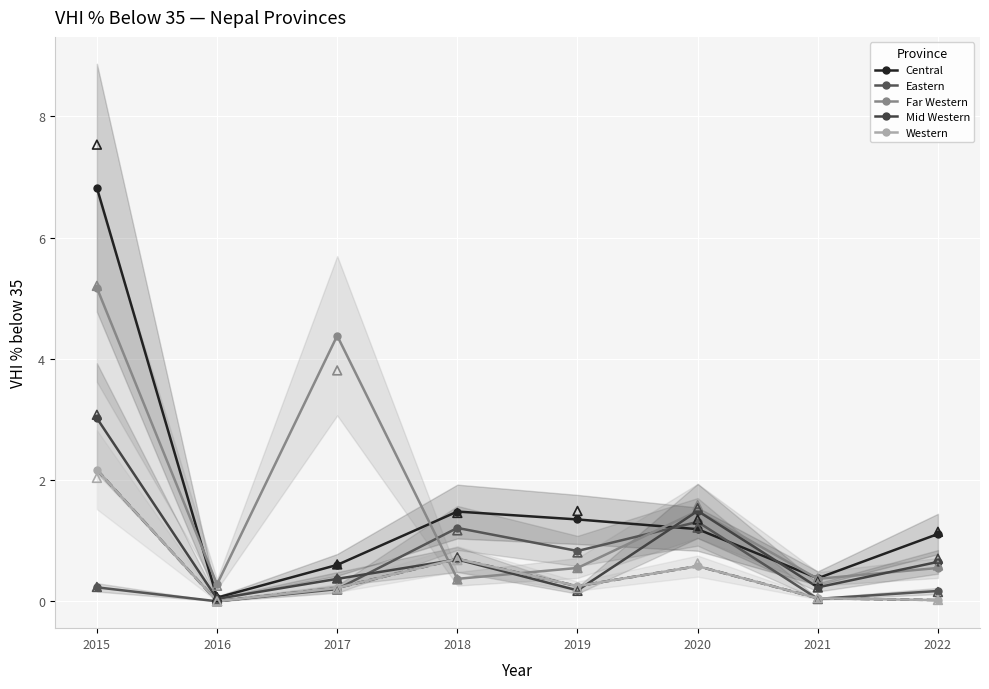

At how many categories does at least one series exceed 1?

6